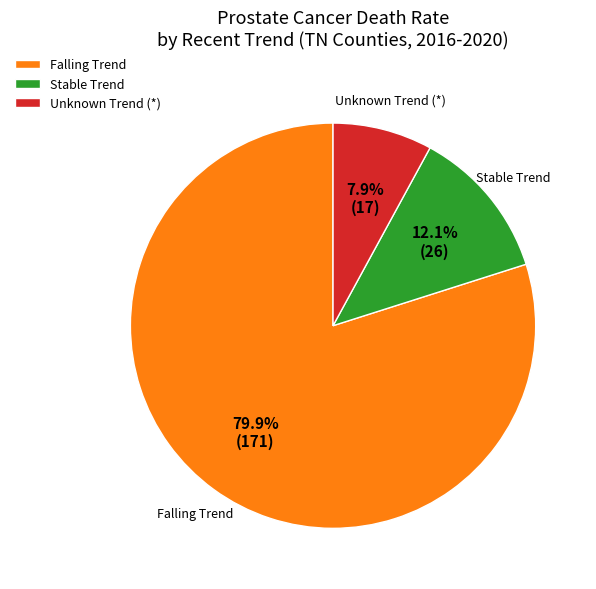

Which slice is the largest?

Falling Trend